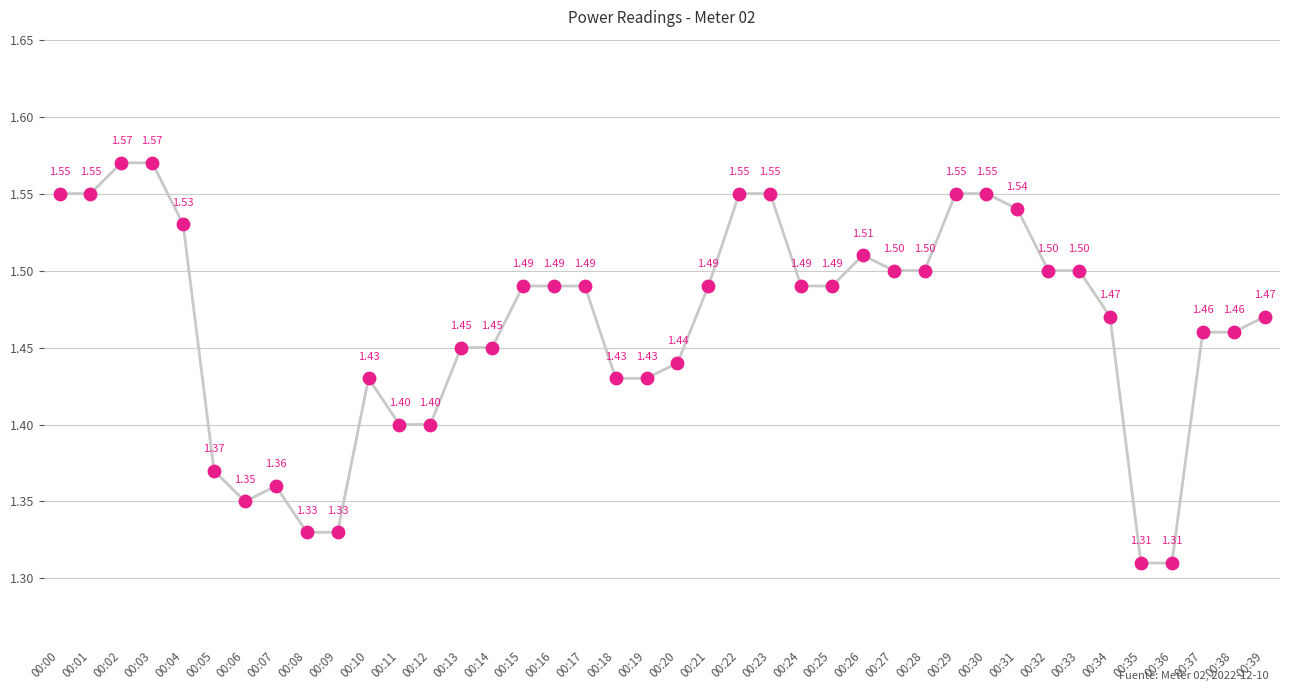

What is the change in value from 00:16 to 00:35?

-0.2